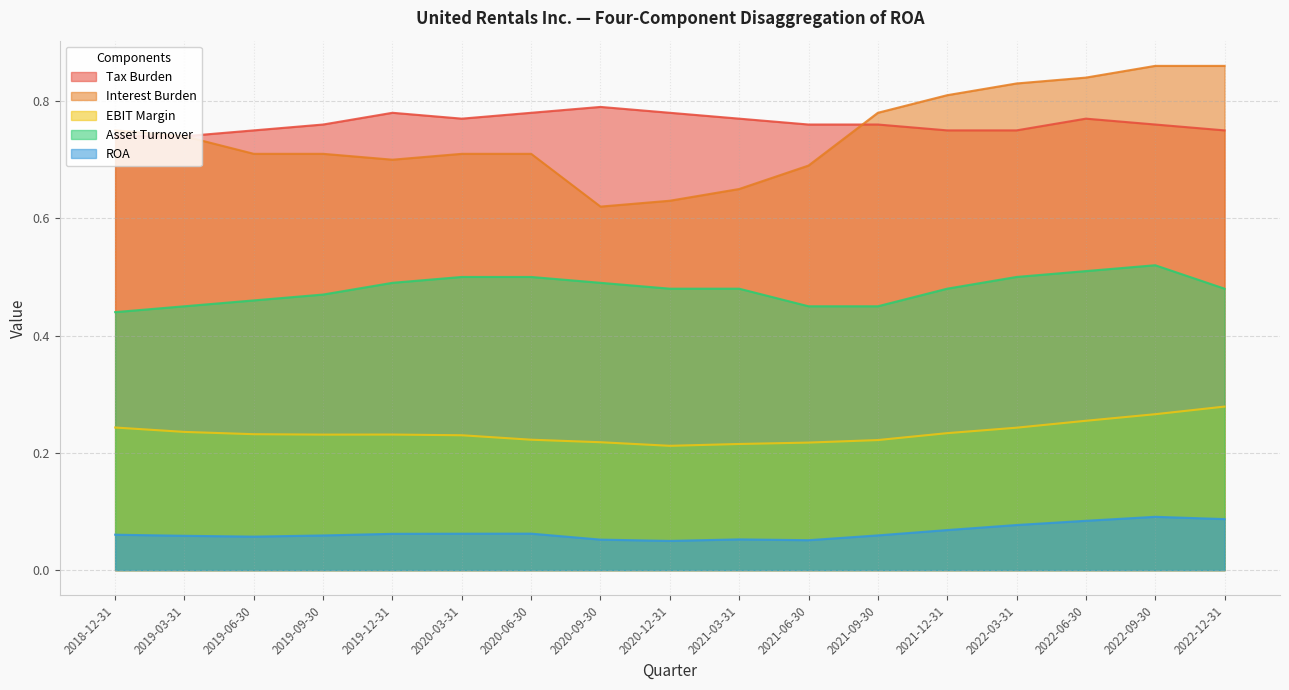

What is the spread (max minus min) of values at 2020-03-31?

0.7